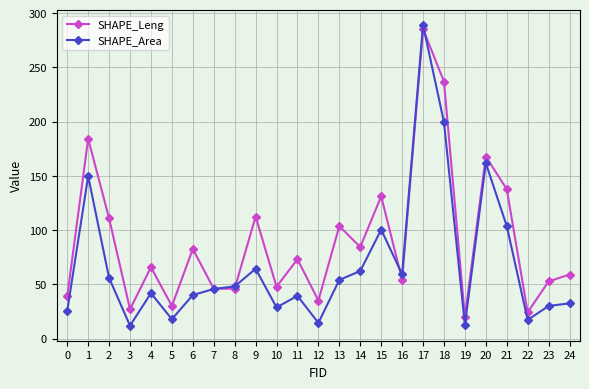

At which label does SHAPE_Area reach its peak?

17